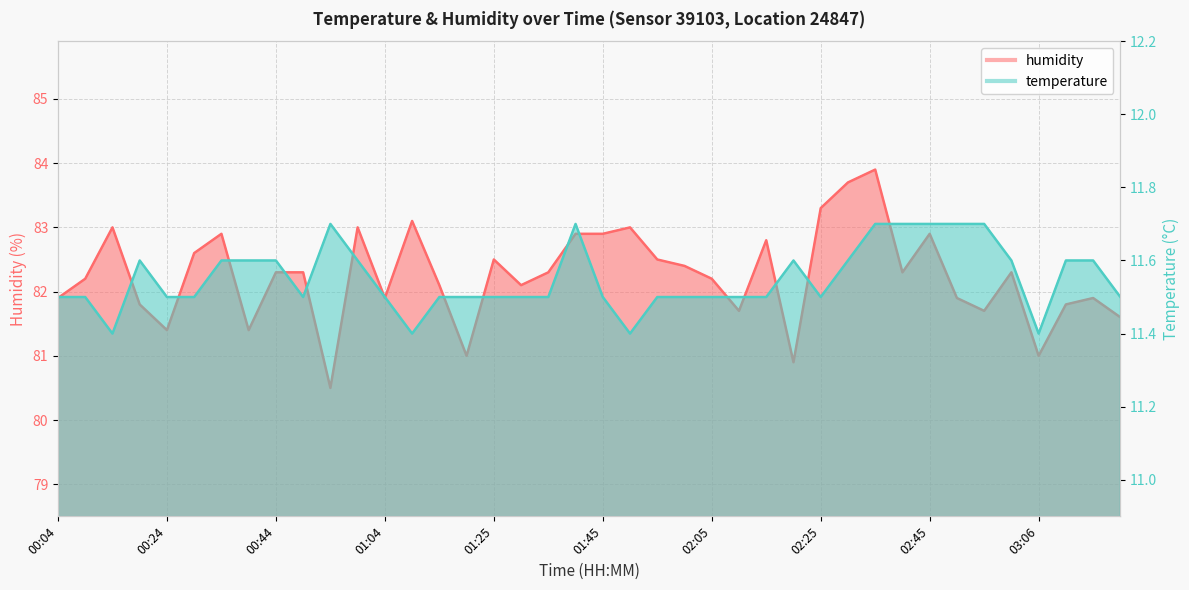

What is the label of the 17th point from the right?

02:00